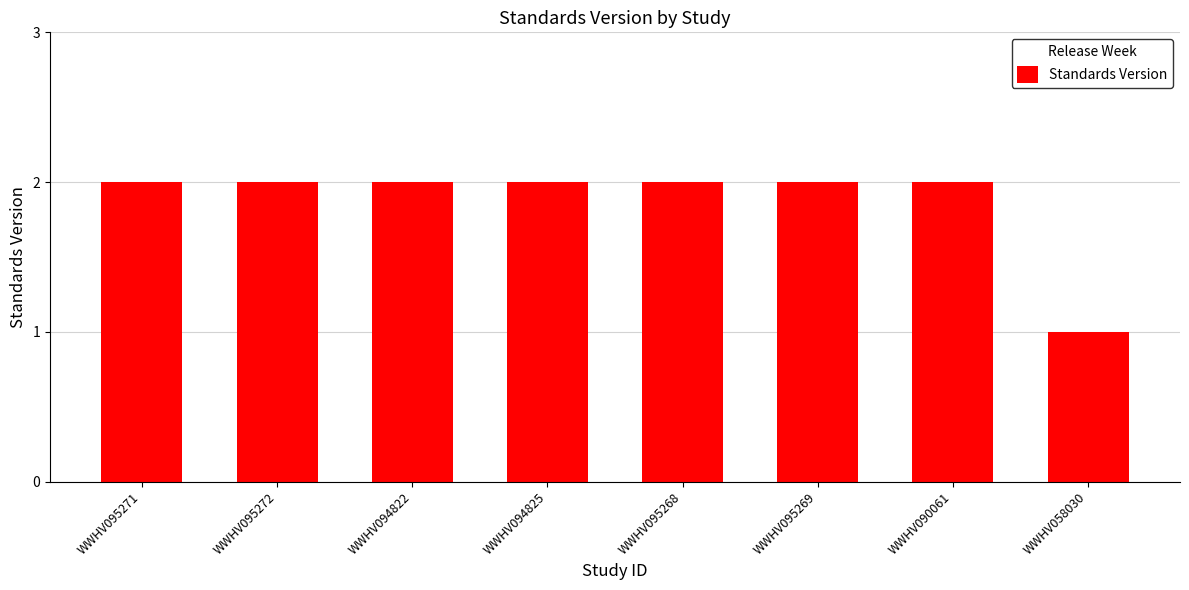

Reading right to left, what are all the values shown in this chart?

WWHV058030=1	WWHV090061=2	WWHV095269=2	WWHV095268=2	WWHV094825=2	WWHV094822=2	WWHV095272=2	WWHV095271=2